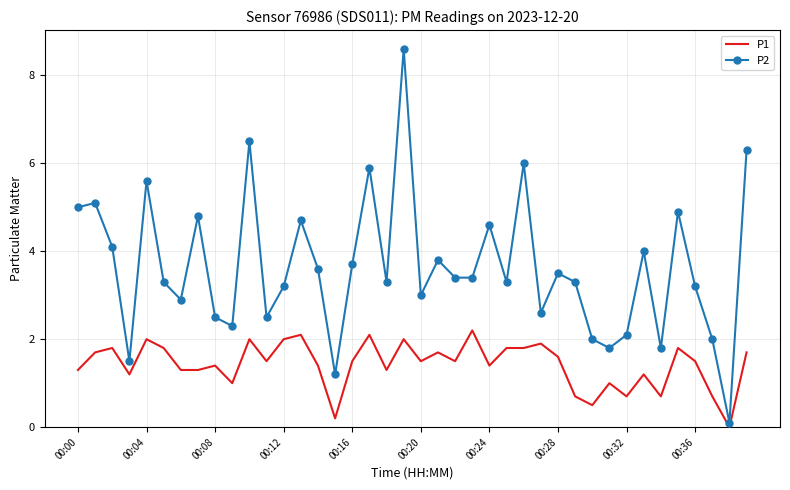

Which series has the largest total across all categories?

P2